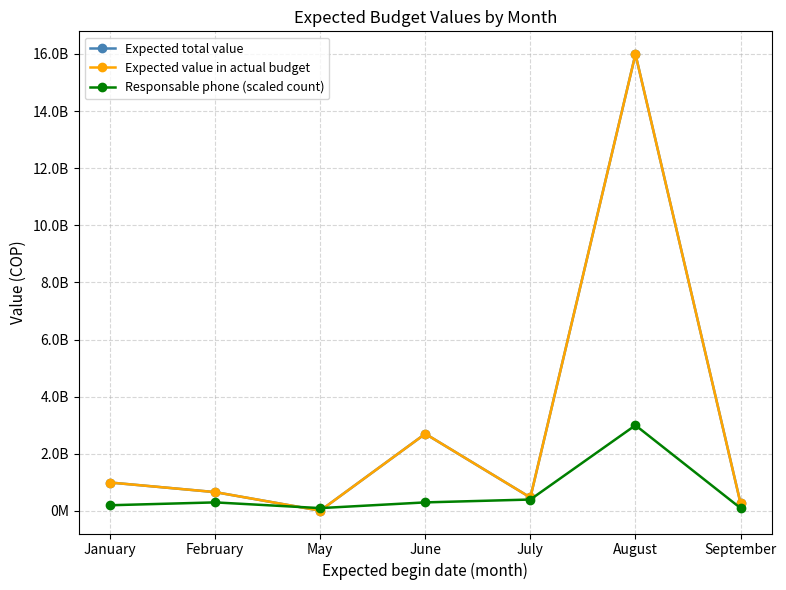

Reading left to right, list all the values displayed in this chart.

Expected total value: January=996197060	February=660000000	May=10000000	June=2701382315	July=471513305	August=15991937558	September=271206430
Expected value in actual budget: January=996197060	February=660000000	May=10000000	June=2701382315	July=471513305	August=15991937558	September=271206430
Responsable phone (scaled count): January=200000000	February=300000000	May=100000000	June=300000000	July=400000000	August=3000000000	September=100000000